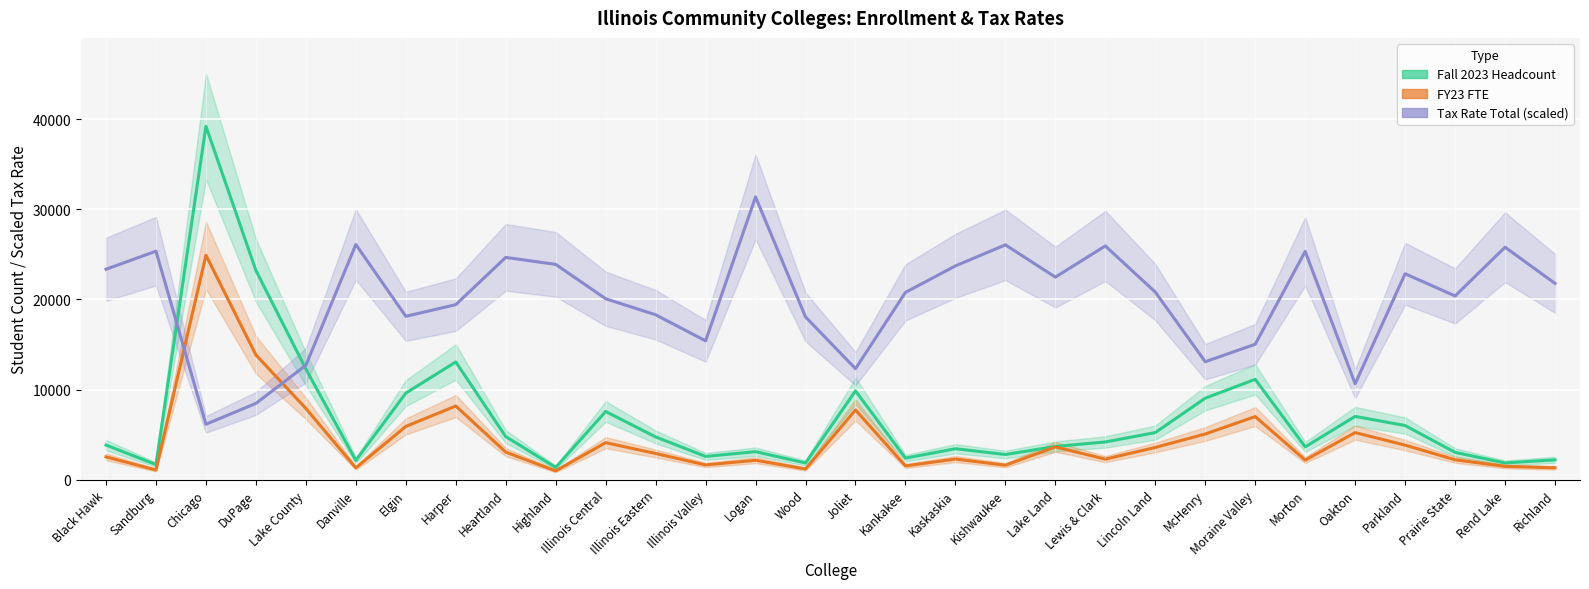

What is the difference between the second highest and minimum values in the Fall 2023 Headcount series?

21847.0